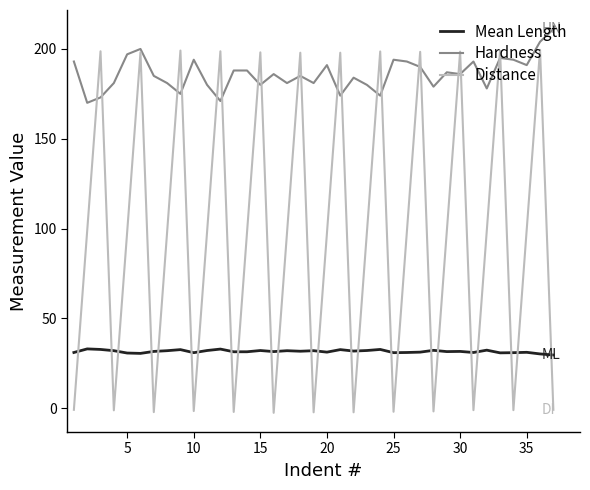

How many intersections are there between Distance and Mean Length?

24